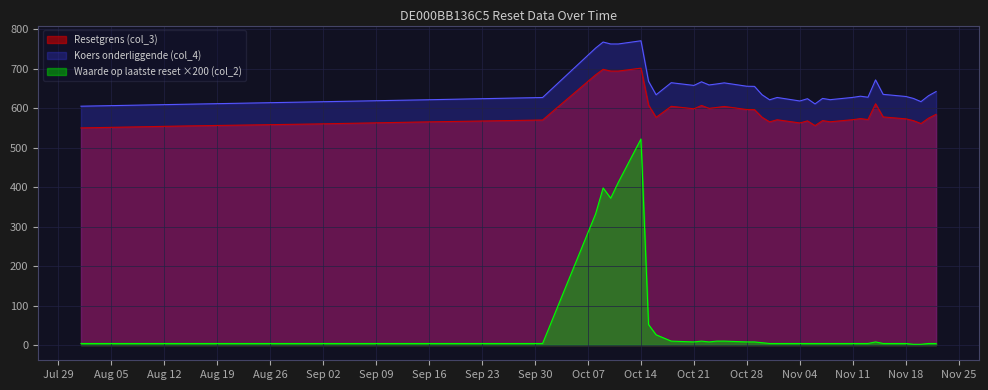

What is the smallest value displayed?

2.0